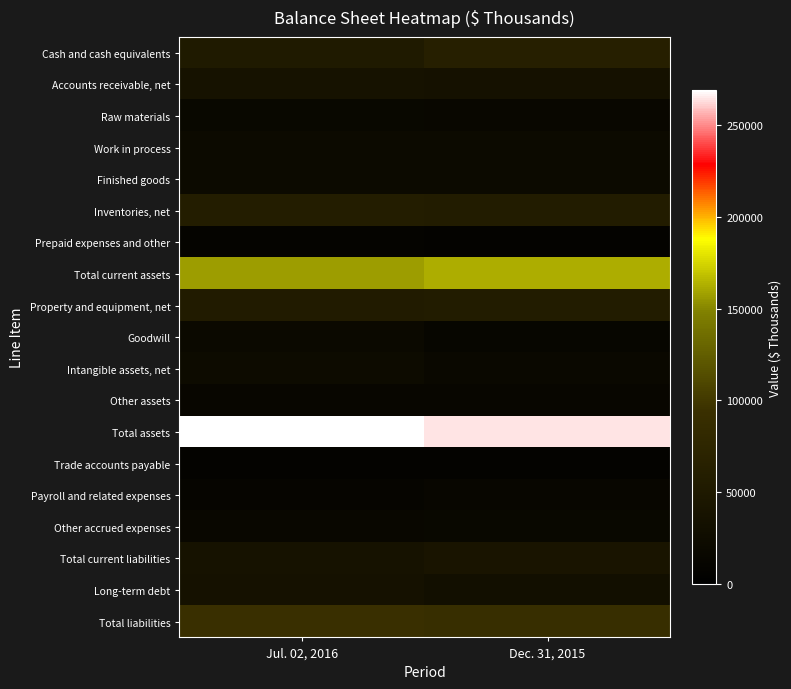

Reading left to right, what are all the values shown in this chart?

Cash and cash equivalents: Jul. 02, 2016=52223	Dec. 31, 2015=62641
Accounts receivable, net: Jul. 02, 2016=36020	Dec. 31, 2015=35553
Raw materials: Jul. 02, 2016=15927	Dec. 31, 2015=15062
Work in process: Jul. 02, 2016=21645	Dec. 31, 2015=20289
Finished goods: Jul. 02, 2016=20244	Dec. 31, 2015=20849
Inventories, net: Jul. 02, 2016=57816	Dec. 31, 2015=56200
Prepaid expenses and other: Jul. 02, 2016=8700	Dec. 31, 2015=7814
Total current assets: Jul. 02, 2016=156802	Dec. 31, 2015=162208
Property and equipment, net: Jul. 02, 2016=54963	Dec. 31, 2015=56631
Goodwill: Jul. 02, 2016=19422	Dec. 31, 2015=12603
Intangible assets, net: Jul. 02, 2016=23038	Dec. 31, 2015=17683
Other assets: Jul. 02, 2016=14614	Dec. 31, 2015=14622
Total assets: Jul. 02, 2016=268839	Dec. 31, 2015=263747
Trade accounts payable: Jul. 02, 2016=8319	Dec. 31, 2015=8004
Payroll and related expenses: Jul. 02, 2016=10770	Dec. 31, 2015=13888
Other accrued expenses: Jul. 02, 2016=15066	Dec. 31, 2015=16604
Total current liabilities: Jul. 02, 2016=37702	Dec. 31, 2015=41143
Long-term debt: Jul. 02, 2016=35019	Dec. 31, 2015=31037
Total liabilities: Jul. 02, 2016=92576	Dec. 31, 2015=91306